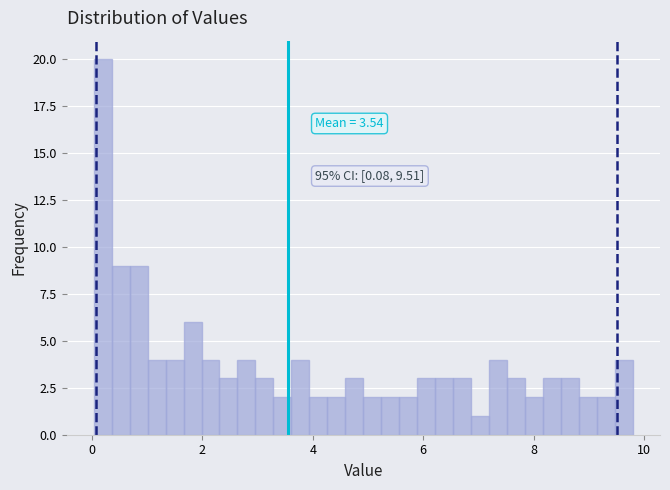

Read against the x-axis, roughly where is the centre of the tallest bar?

0.2